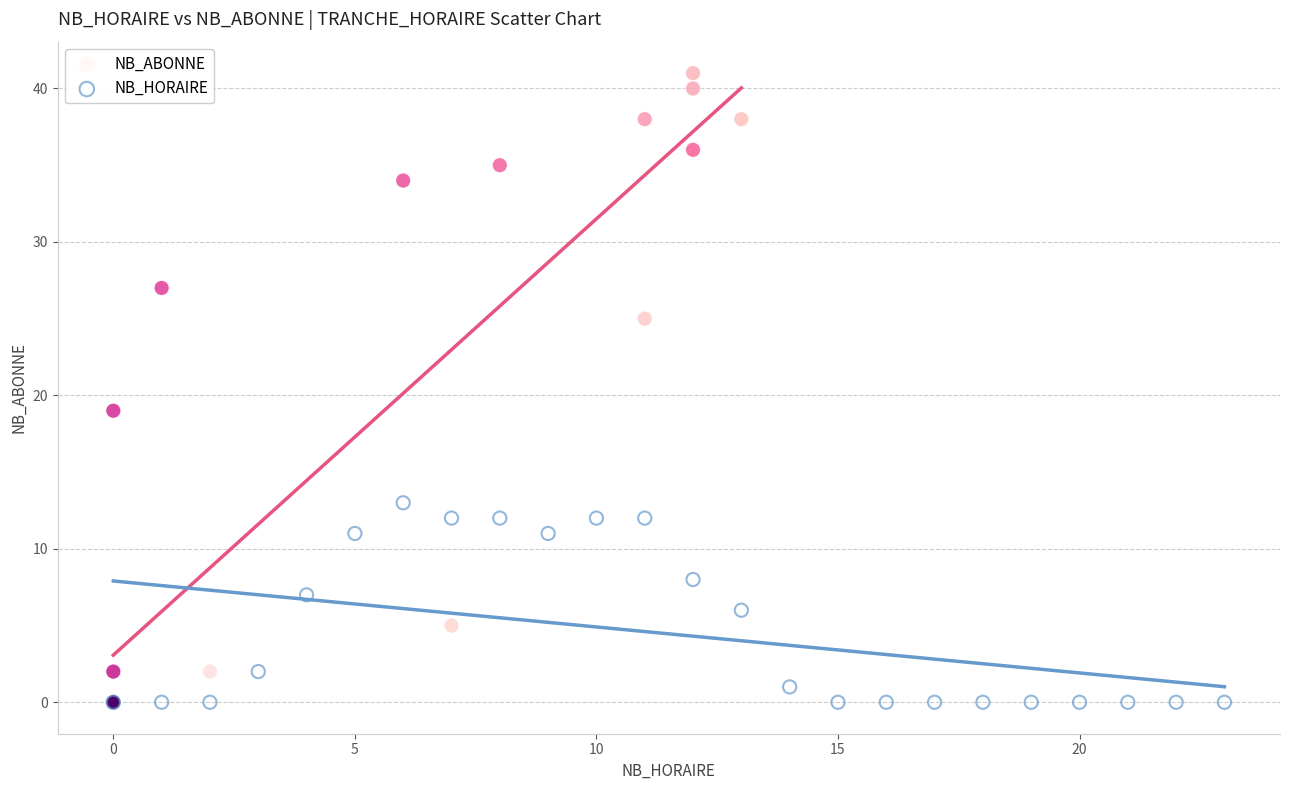

Which series reaches the maximum Y coordinate?

NB_ABONNE